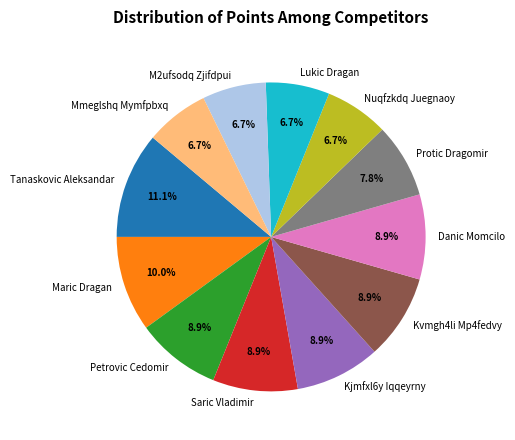

Is there a majority slice in this chart?

No